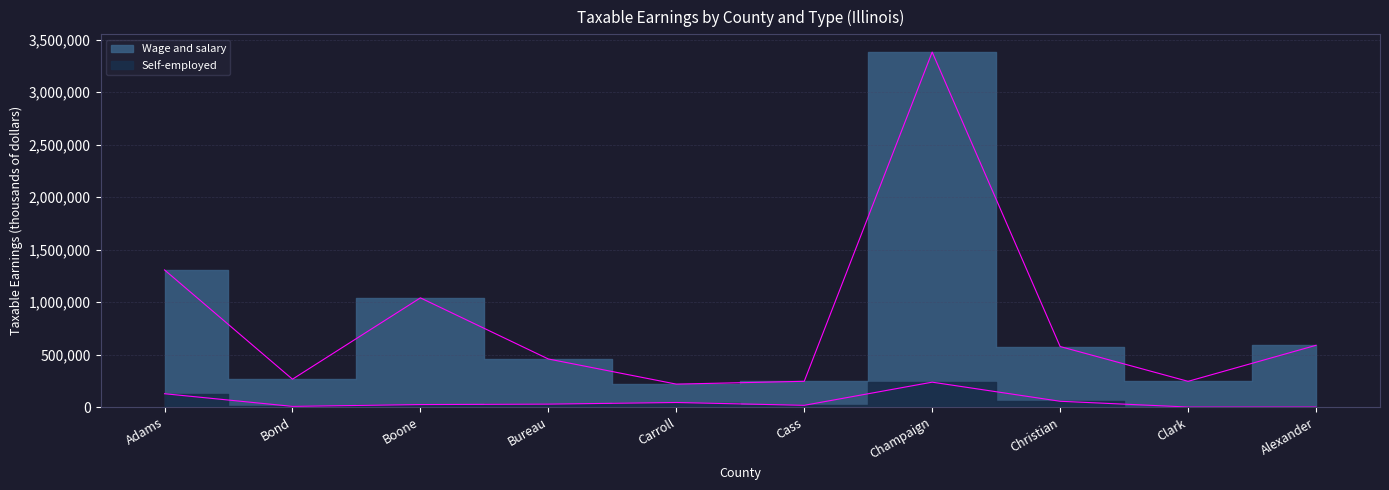

What is the label of the 9th point from the right?

Bond